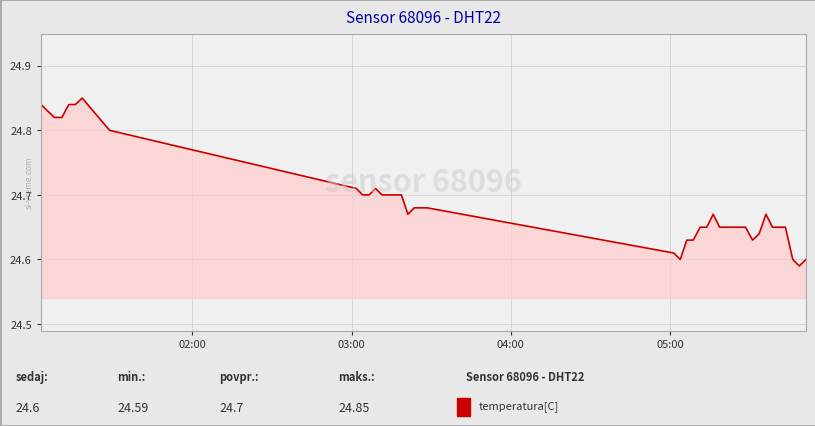

What is the difference between the maximum and minimum values?

0.3